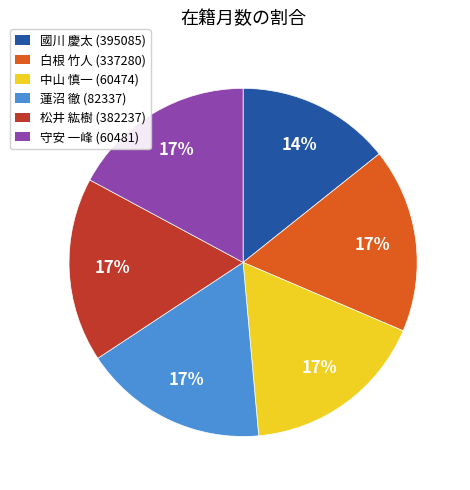

Is 中山 慎一 (60474) the majority of the pie?

No